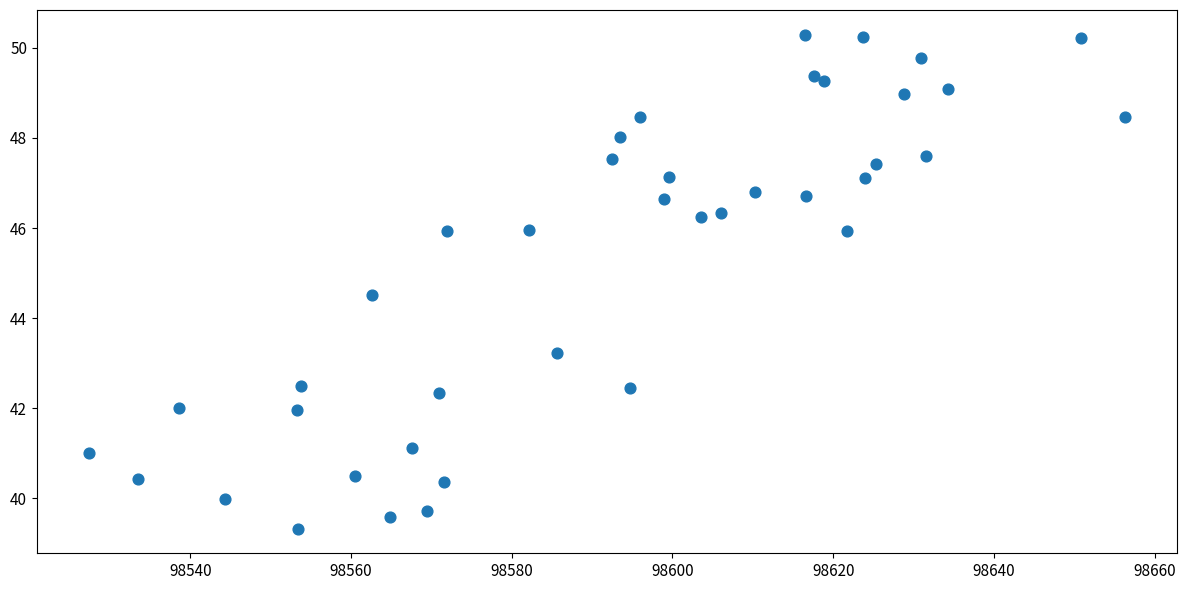

What Y value in the scatter plot is closest to 44?

44.5